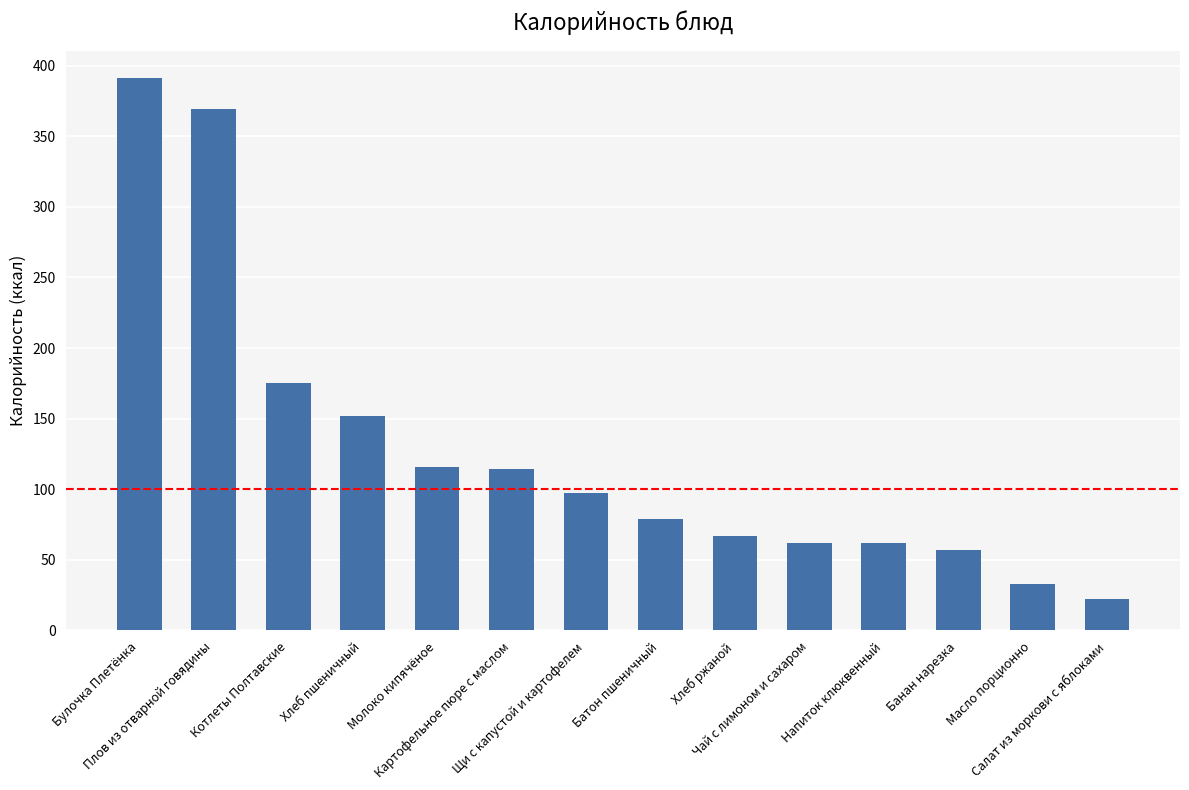

What is the difference between the values at Хлеб ржаной and Картофельное пюре с маслом?

47